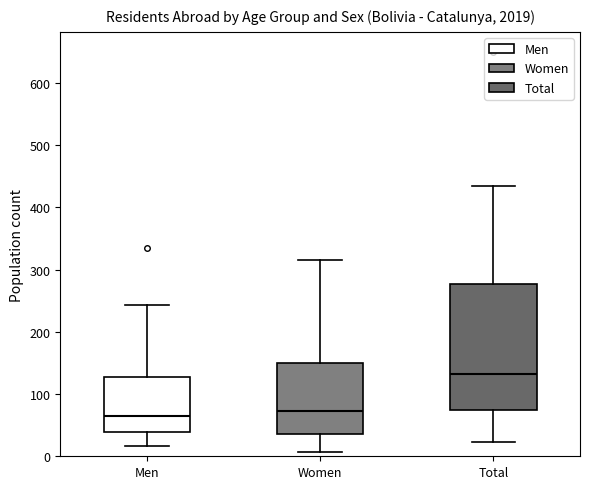

Reading left to right, transcribe this box plot: for each box, give where its median line is, the range the box spans, and where its two whiskers end, as read against the y-axis. The values are not printed on the chart, so give them approximately, as read against the axis.

Men: median 70, box 40 to 130, whiskers 20 to 240
Women: median 70, box 40 to 150, whiskers 10 to 320
Total: median 130, box 70 to 280, whiskers 20 to 440